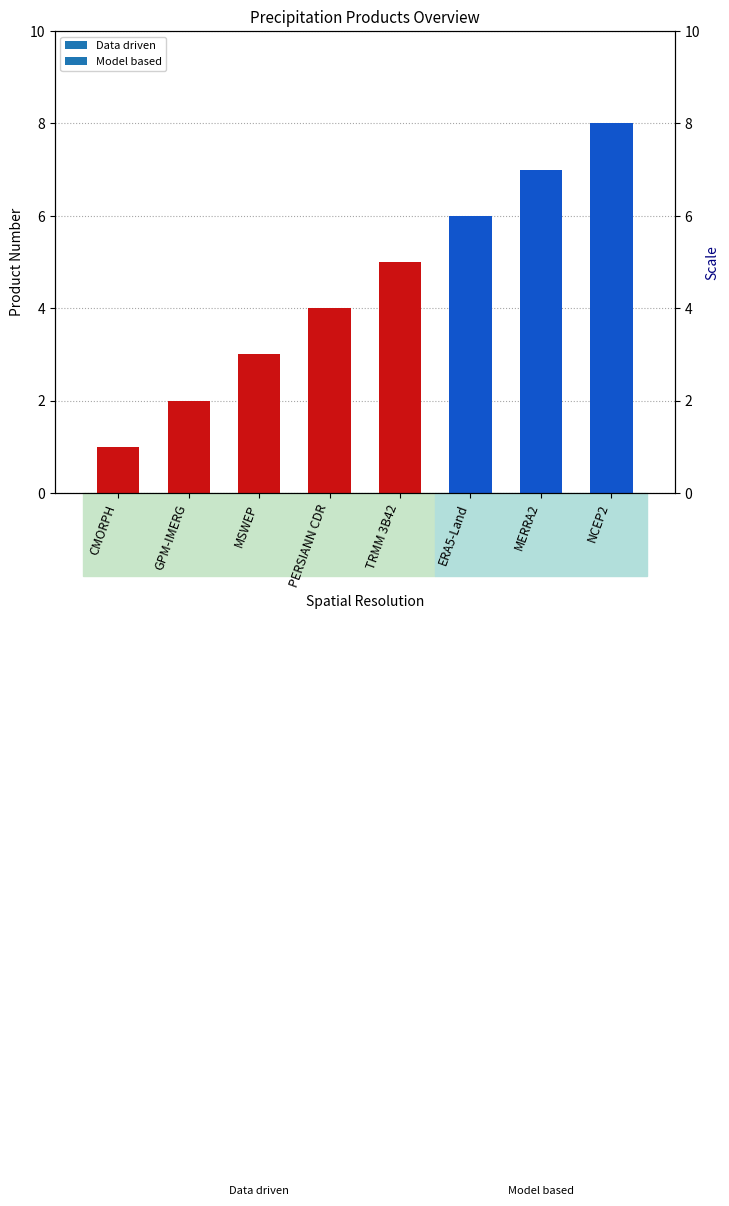

Count the values in the range 3 to 7.

5